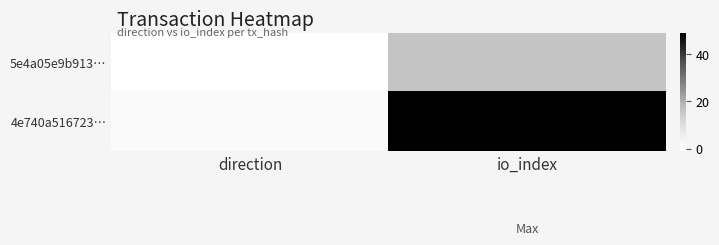

At how many categories does at least one series exceed 18?

1